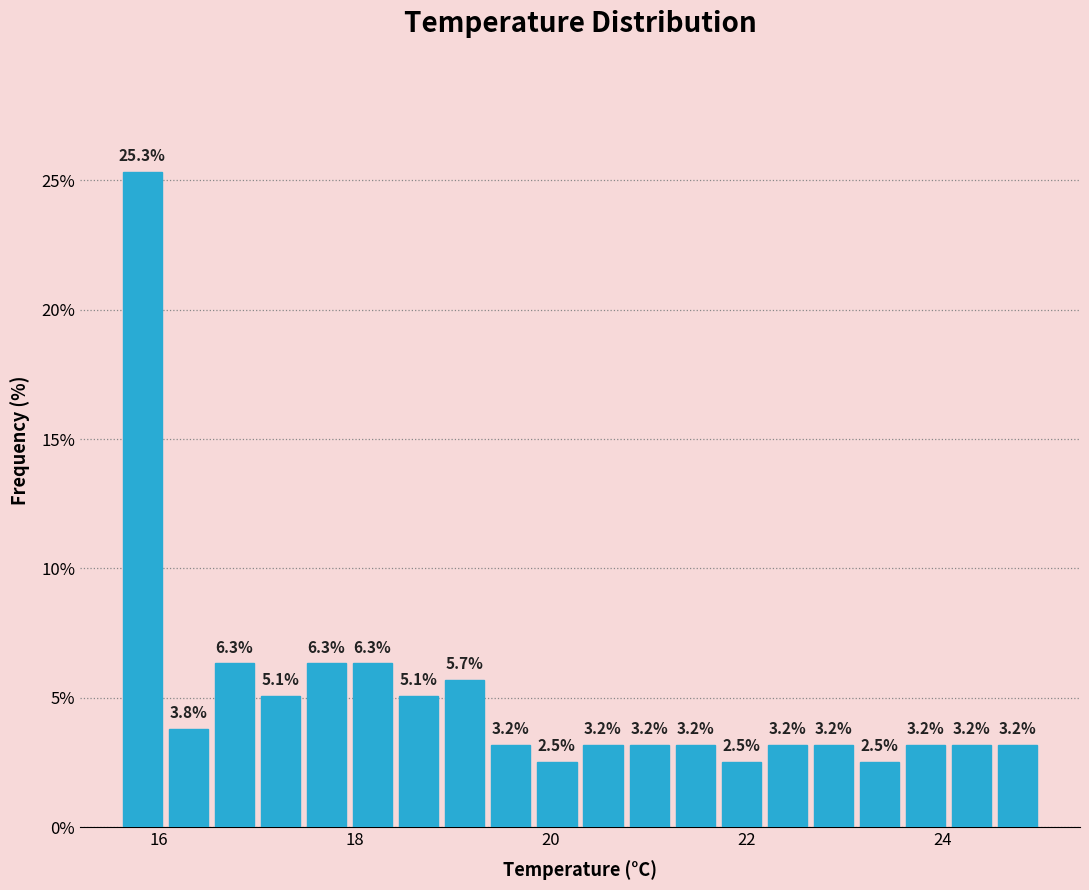

Read against the x-axis, roughly where is the centre of the tallest bar?

15.8